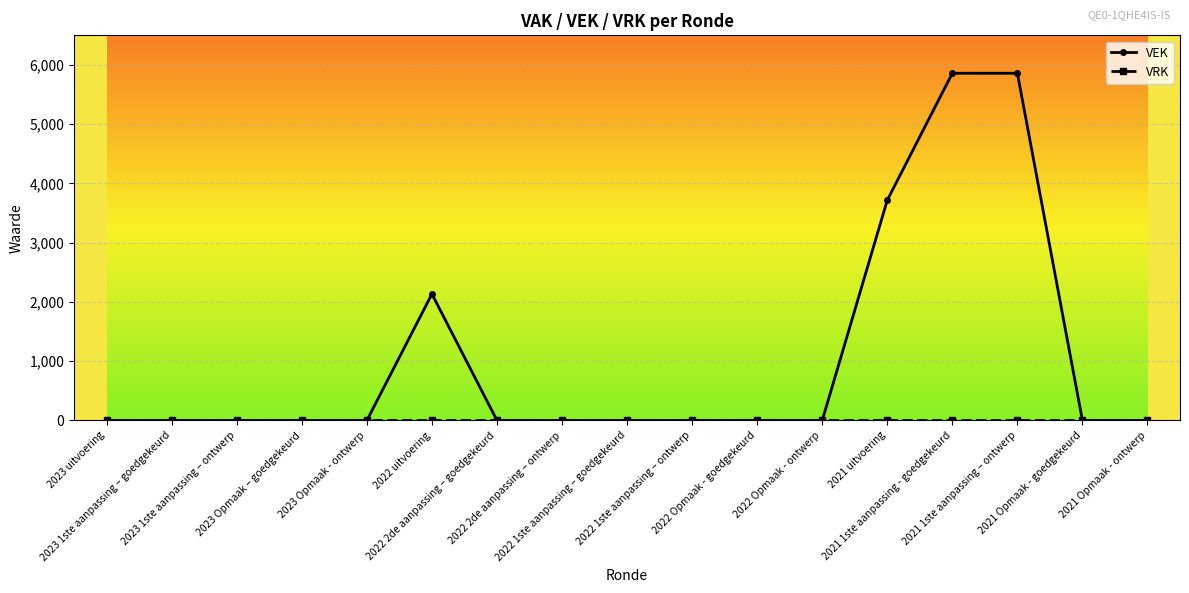

How many data points in VEK are above 0?

4